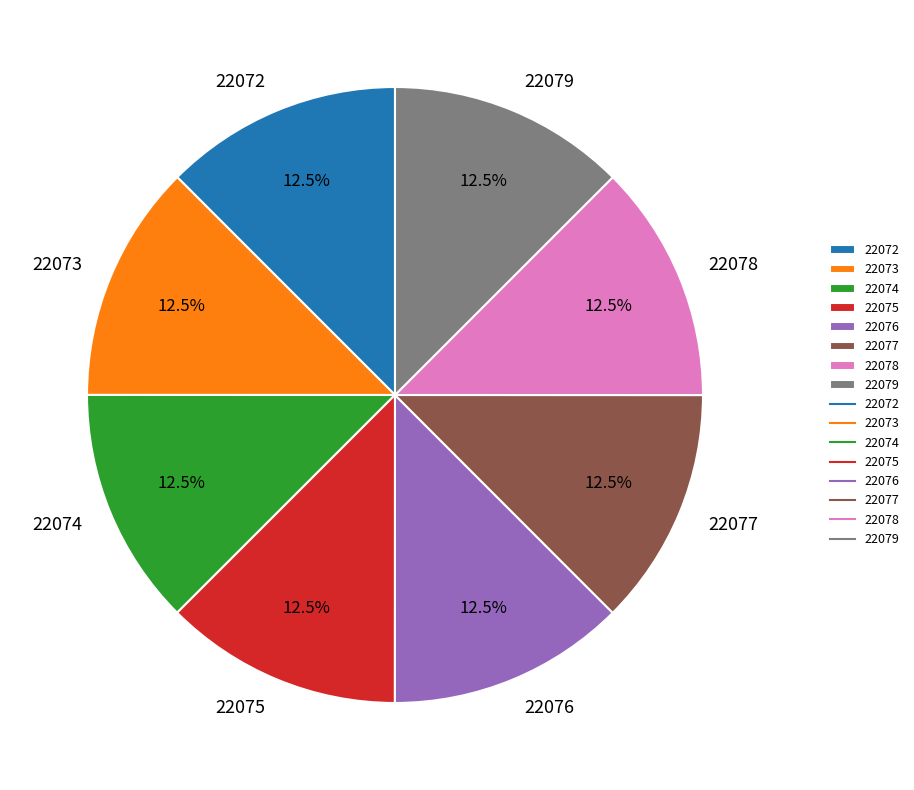

Does any single category account for the majority?

No